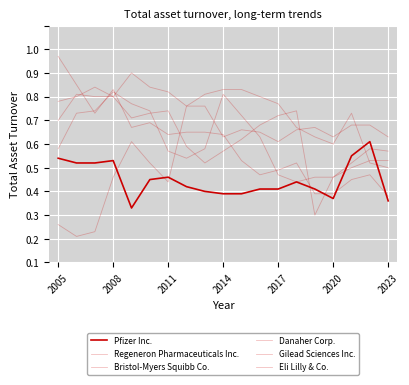

True or false: Regeneron Pharmaceuticals Inc. has more than 2 interior local peaks.

False